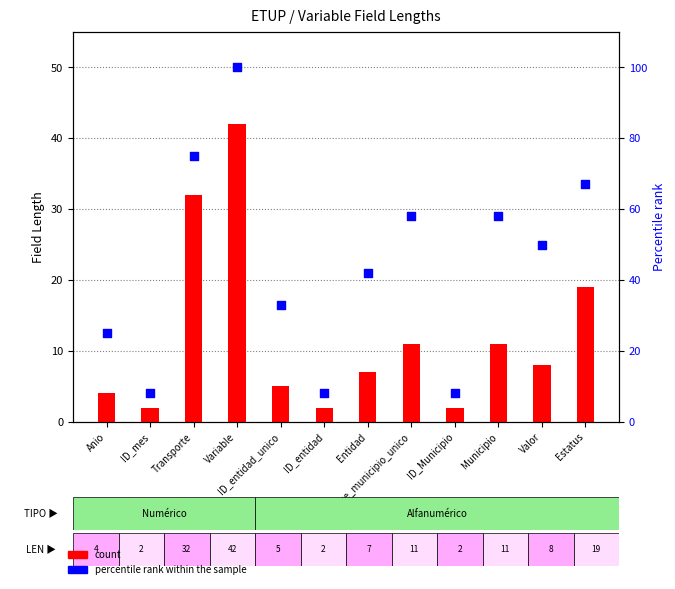

Which series has the largest Y range (max minus min)?

percentile rank within the sample